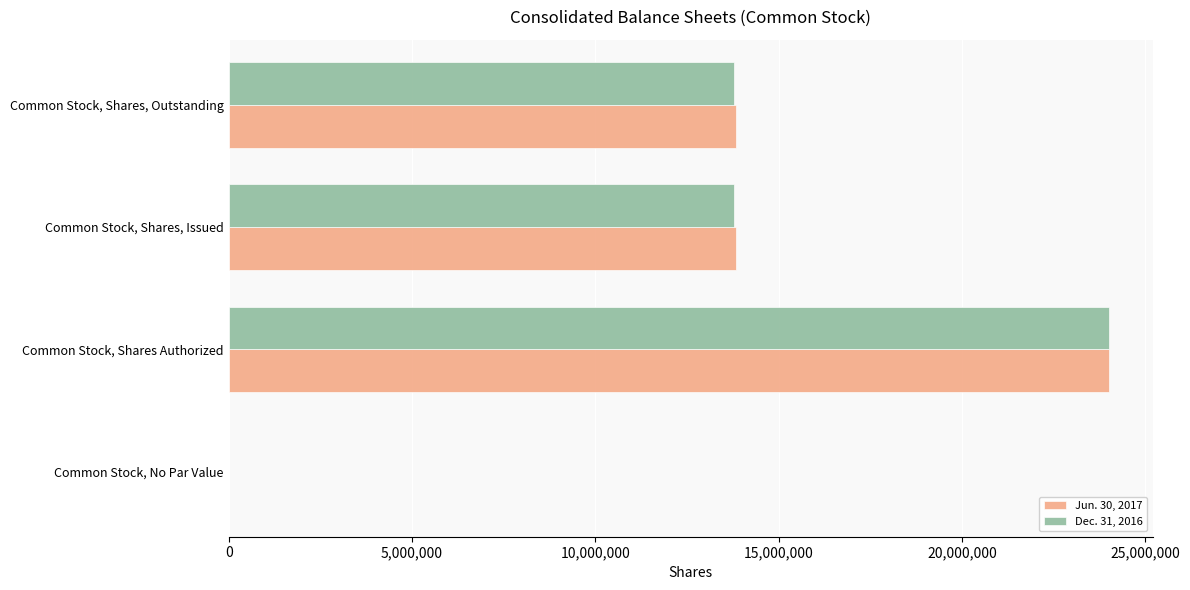

Count the Dec. 31, 2016 values in the range 13776589 to 24000000.

3